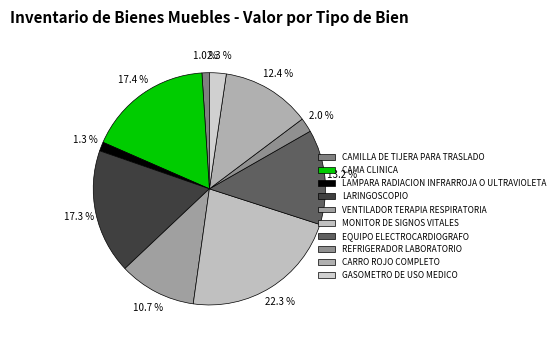

How many segments does this pie chart have?

10